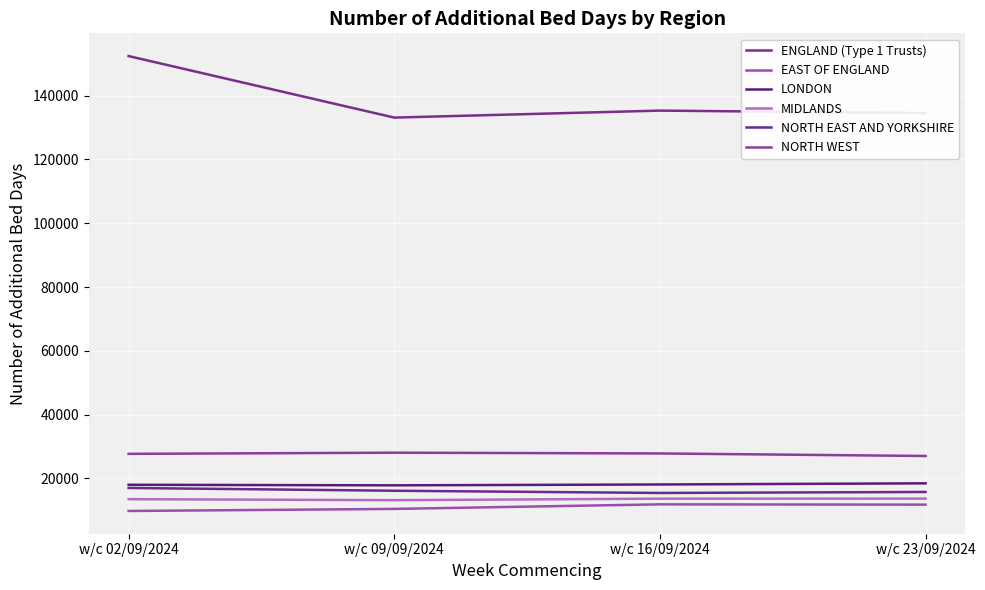

What is the maximum value for MIDLANDS?

13692